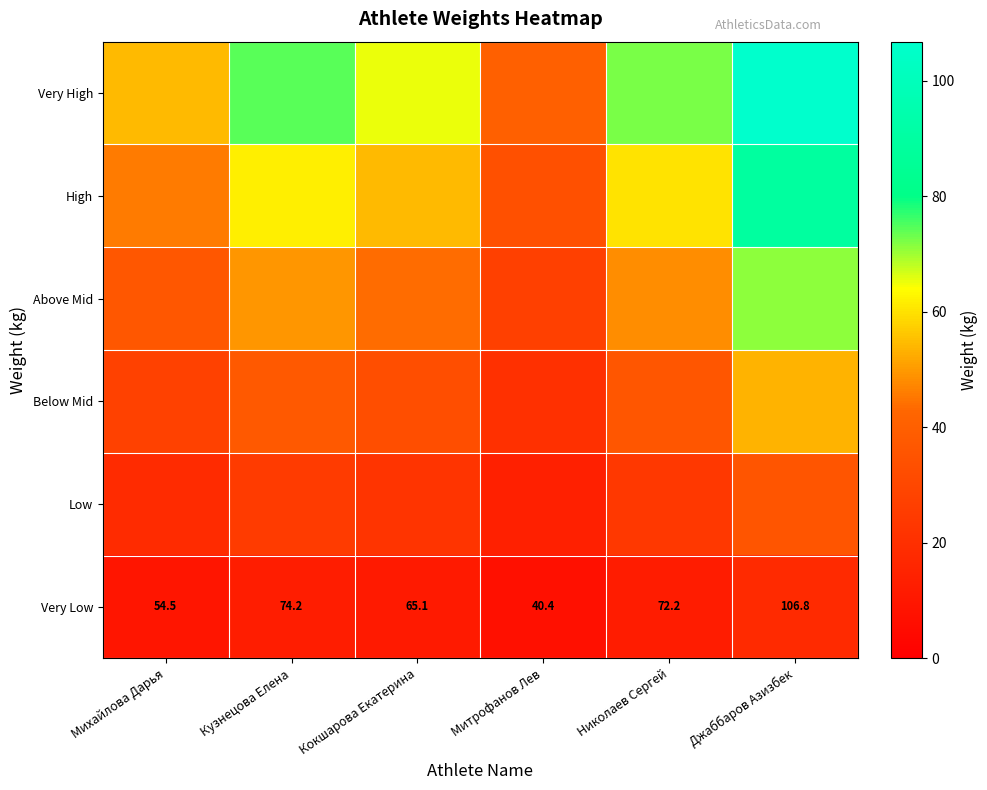

Which category has the highest value across all series?

Джаббаров Азизбек